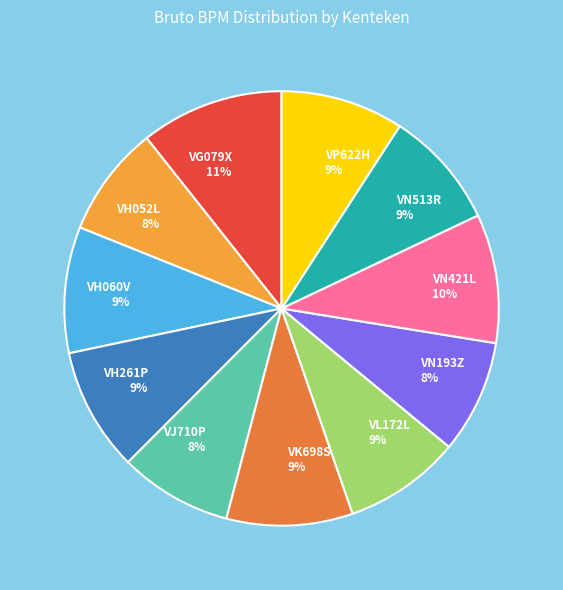

Does VN513R account for over 50% of the chart?

No